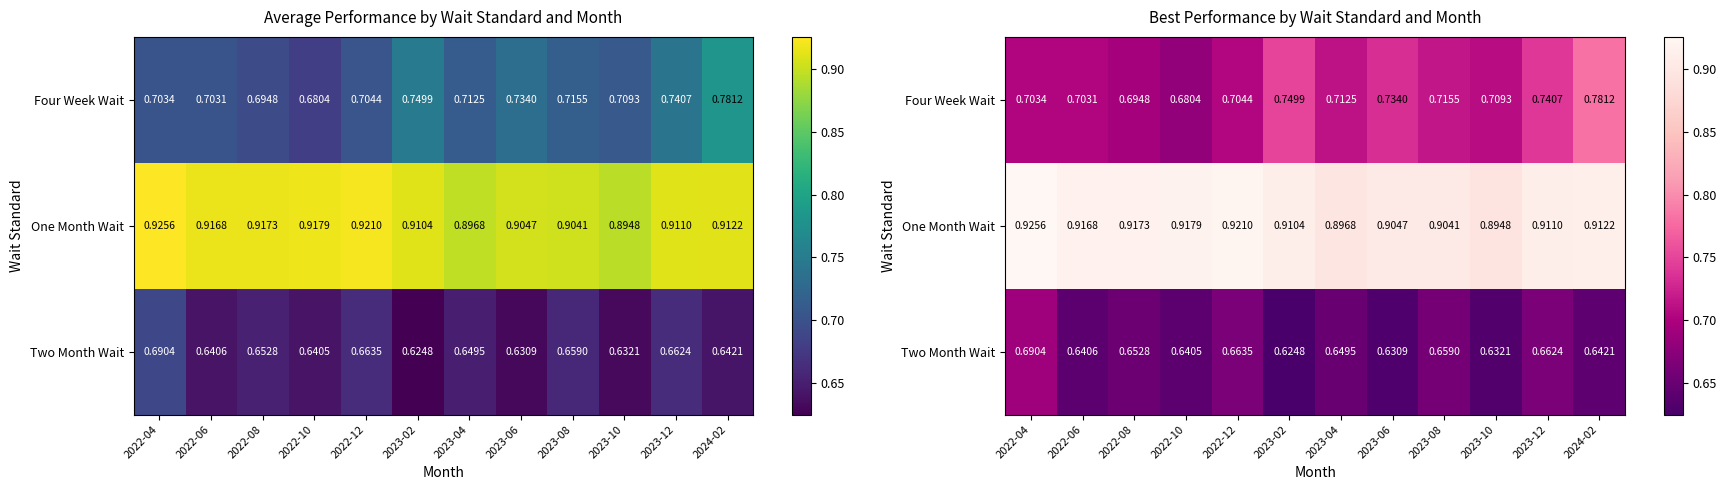

At which category is the sum across all series the highest?

2024-02